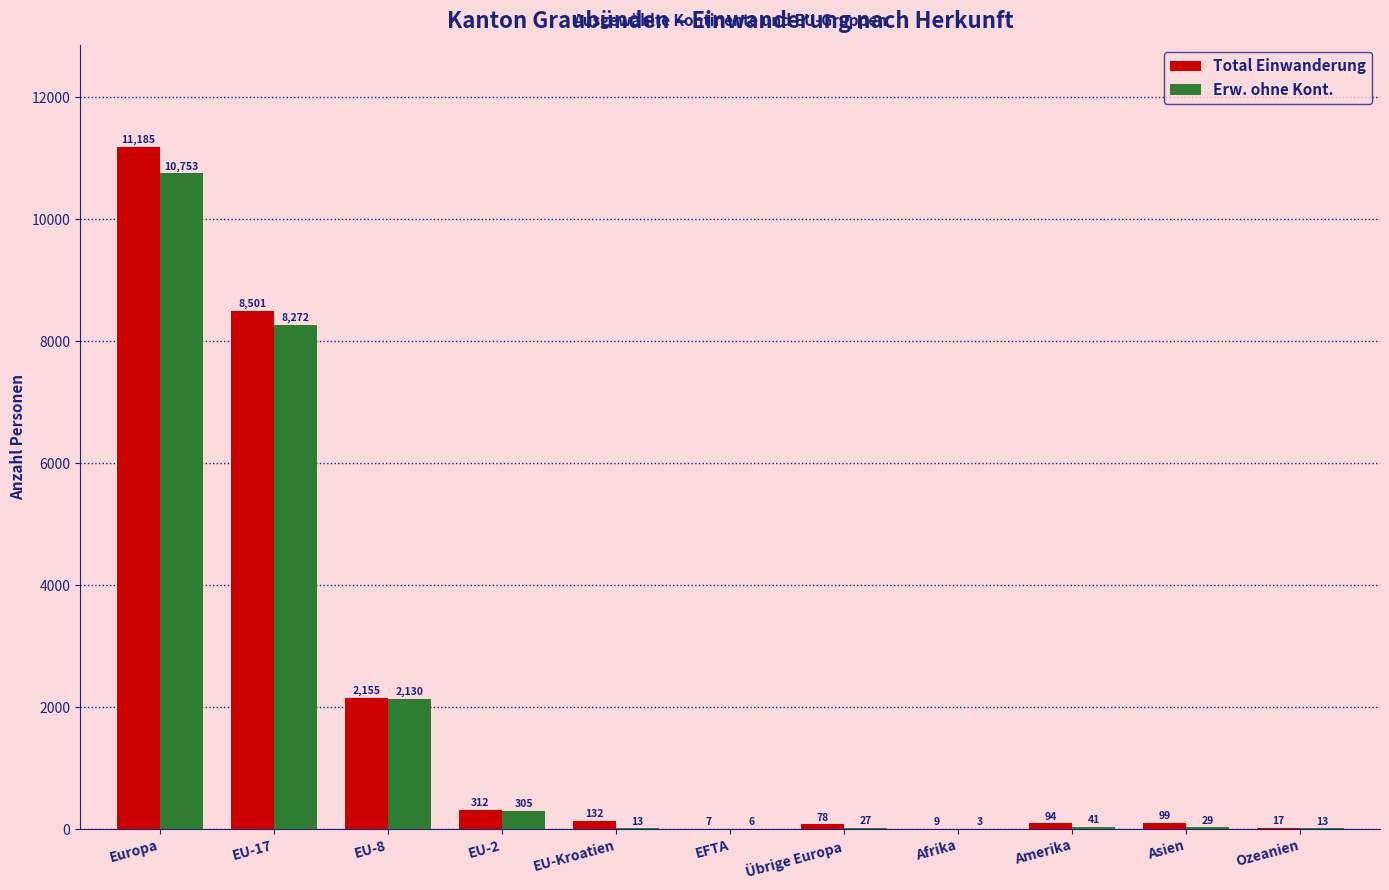

Which category has the highest value in the Erw. ohne Kont. series?

Europa